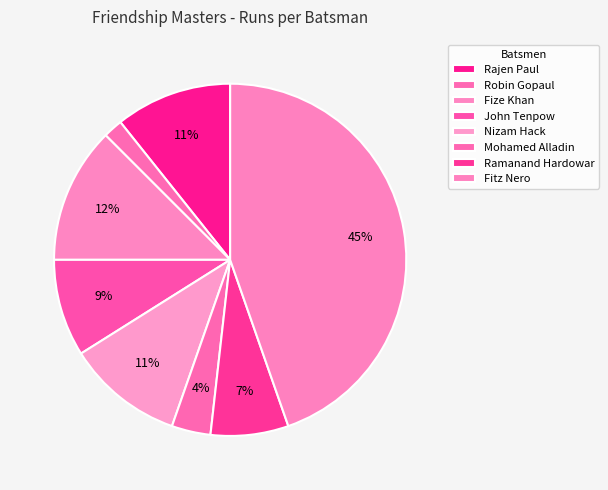

What portion of the pie excludes Mohamed Alladin?

96.4%